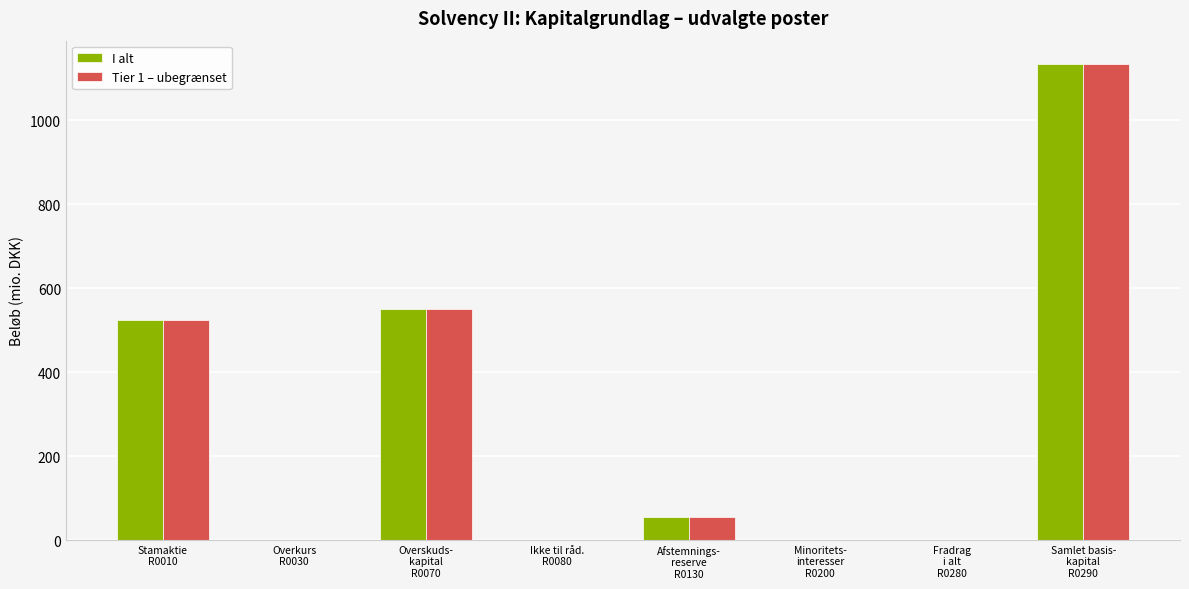

Read the Tier 1 – ubegrænset value at Stamaktie
R0010.

525.0